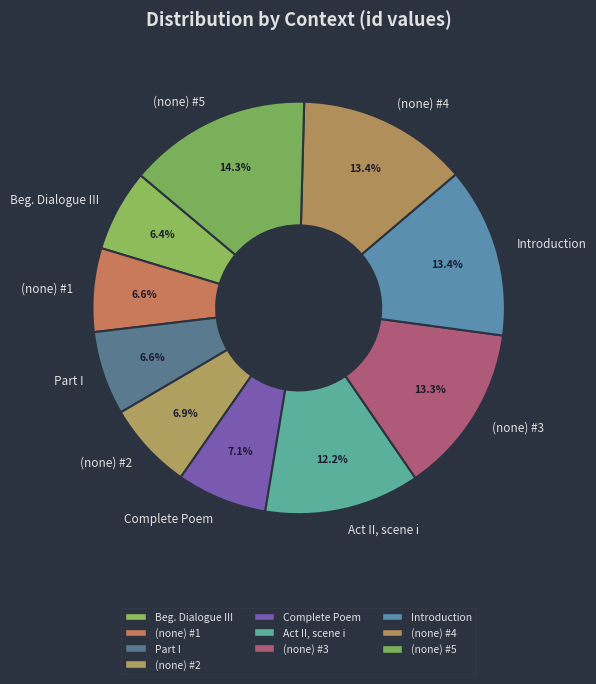

Which slice is the largest?

(none) #5